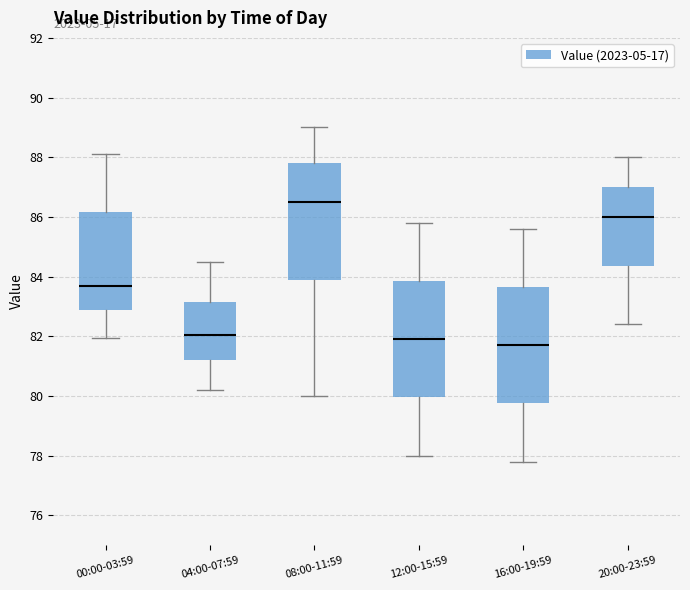

Which box's median line is the highest?

08:00-11:59